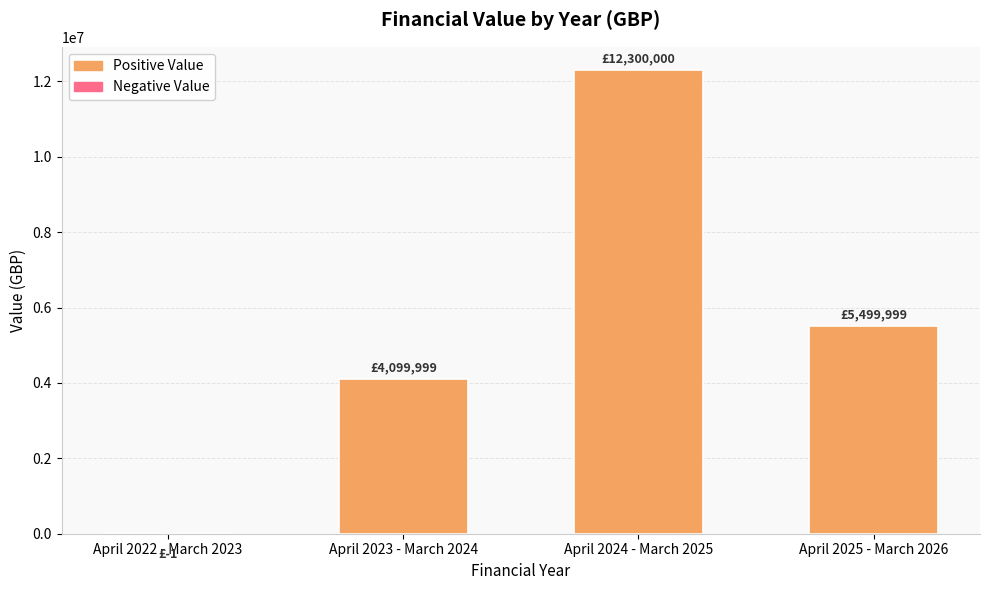

The chart shows a value of 6727508 at April 2023 - March 2024. True or false?

False